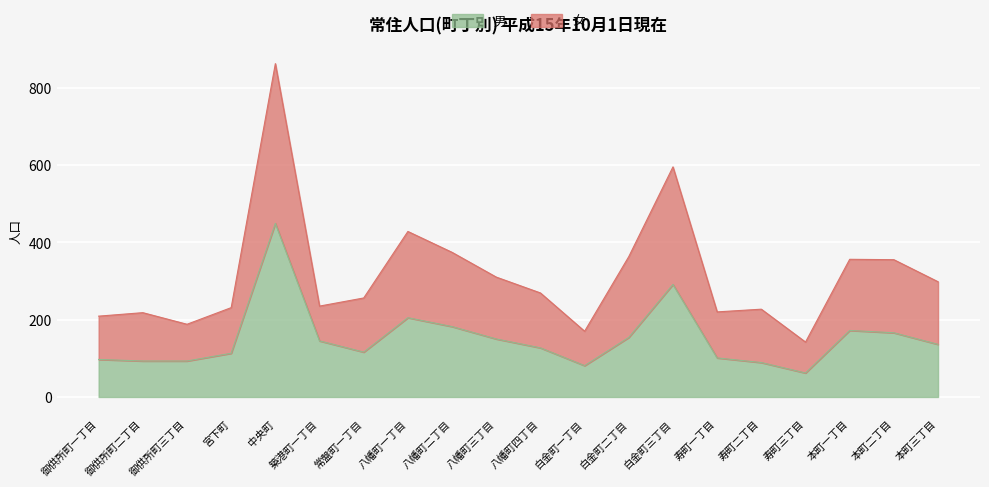

True or false: 男 has a value of 291 at 白金町三丁目.

True